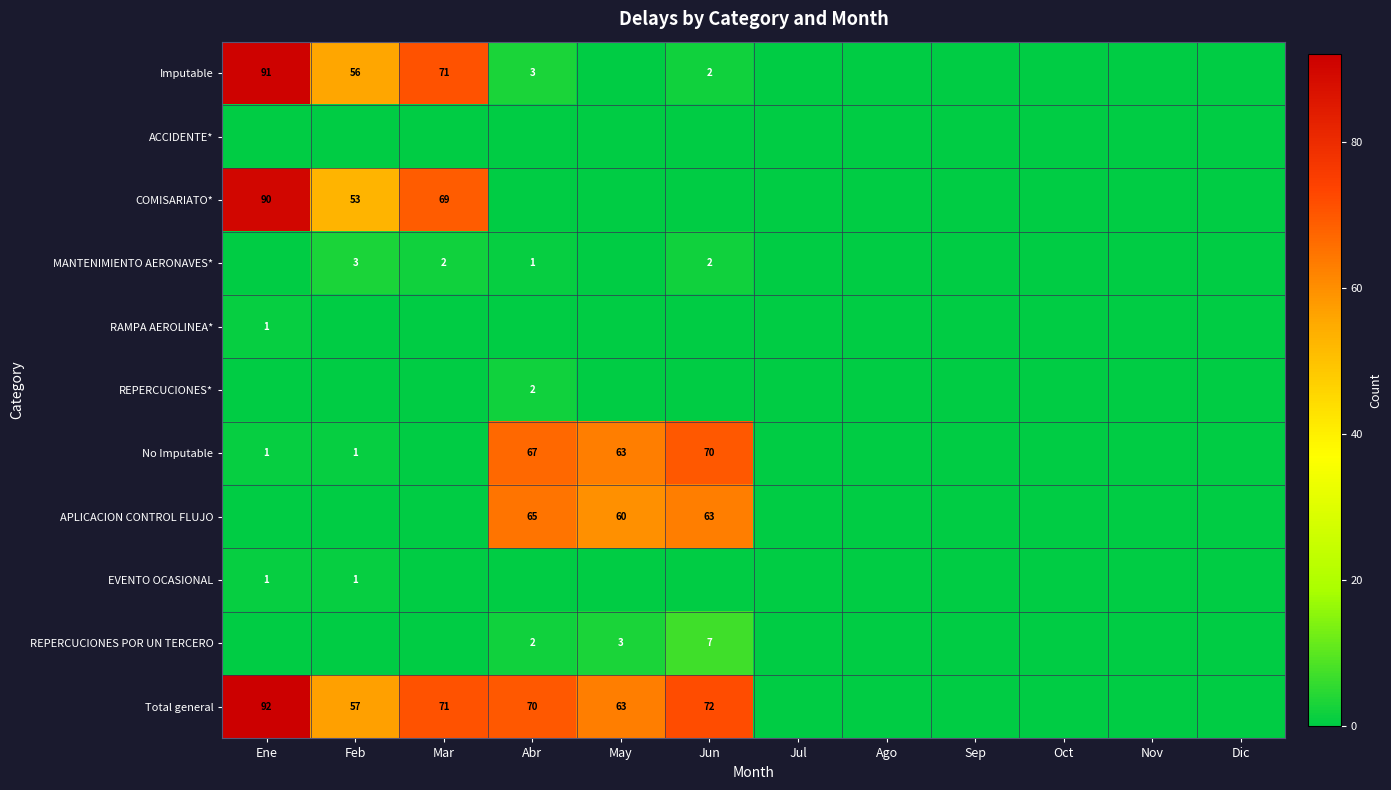

Is it true that Imputable equals 91 at Ene?

True